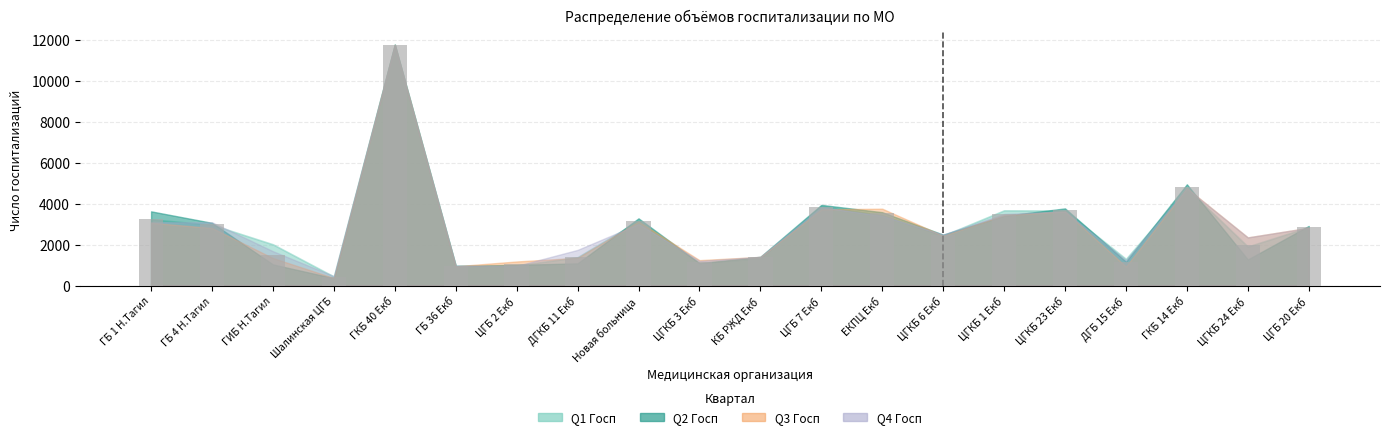

The value at ЦГБ 7 Екб is 6471.1. True or false?

False